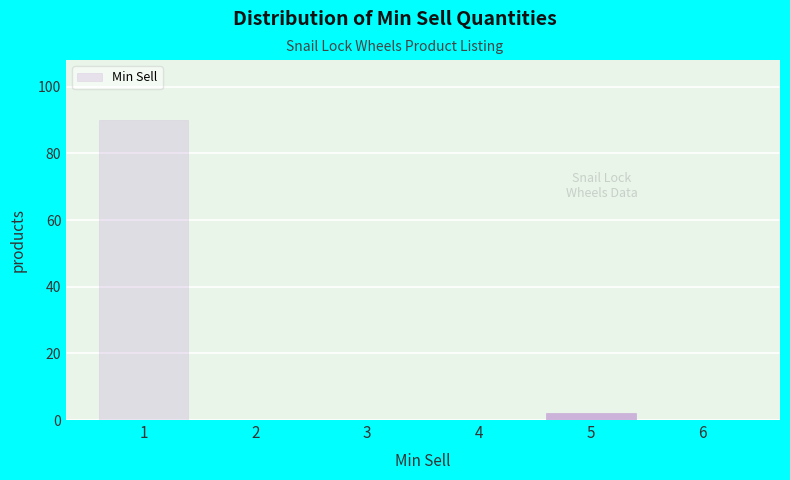

Reading left to right, transcribe this chart: for each bar, give the range it covers on the x-axis and its height. The values are not printed on the chart, so give them approximately, as read against the axis.

0.5 to 1.5: 90
1.5 to 2.5: 0
2.5 to 3.5: 0
3.5 to 4.5: 0
4.5 to 5.5: 2
5.5 to 6.5: 0